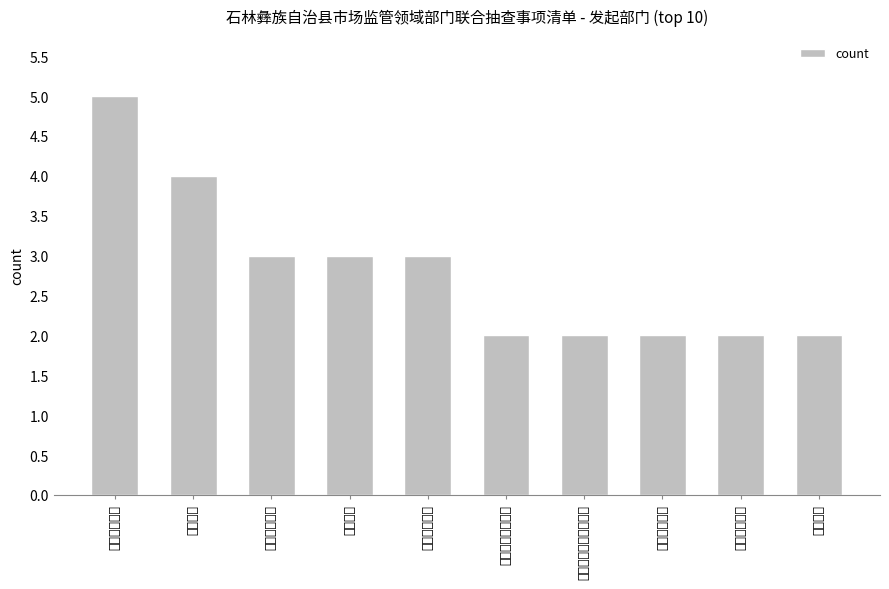

Does the chart contain any negative values?

No